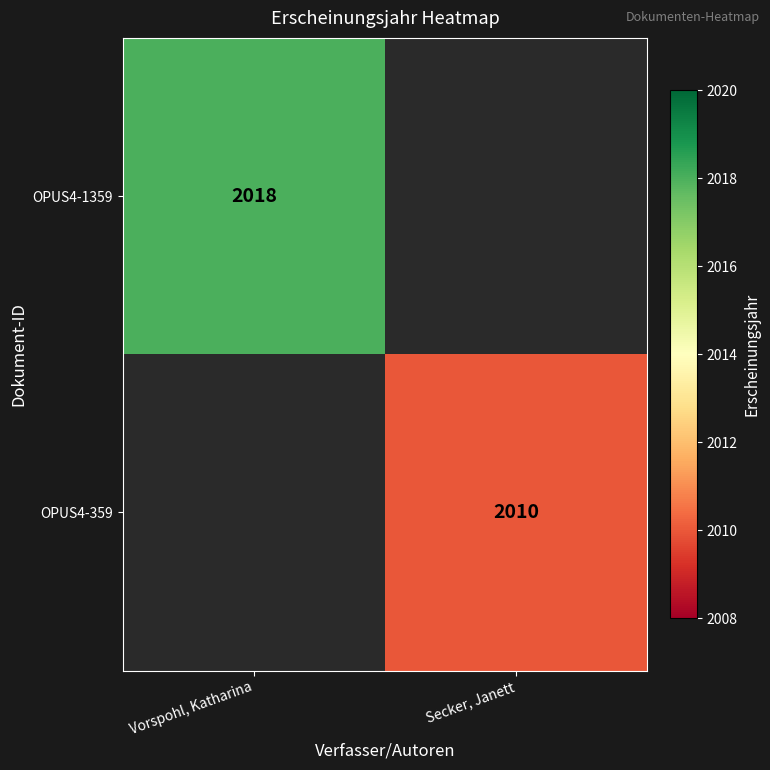

What is the greatest value displayed?

2018.0